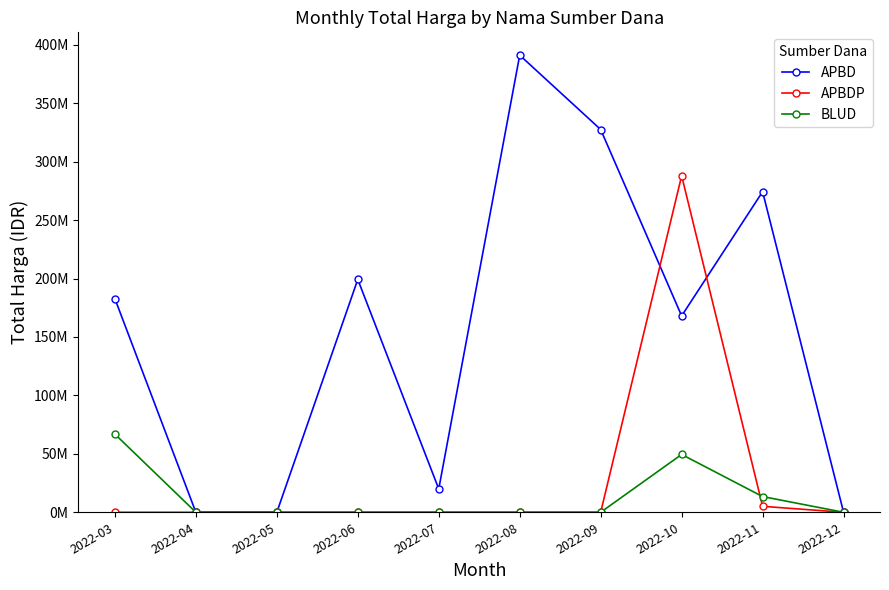

Rank the series at 2022-10 from lowest to highest value.

BLUD, APBD, APBDP